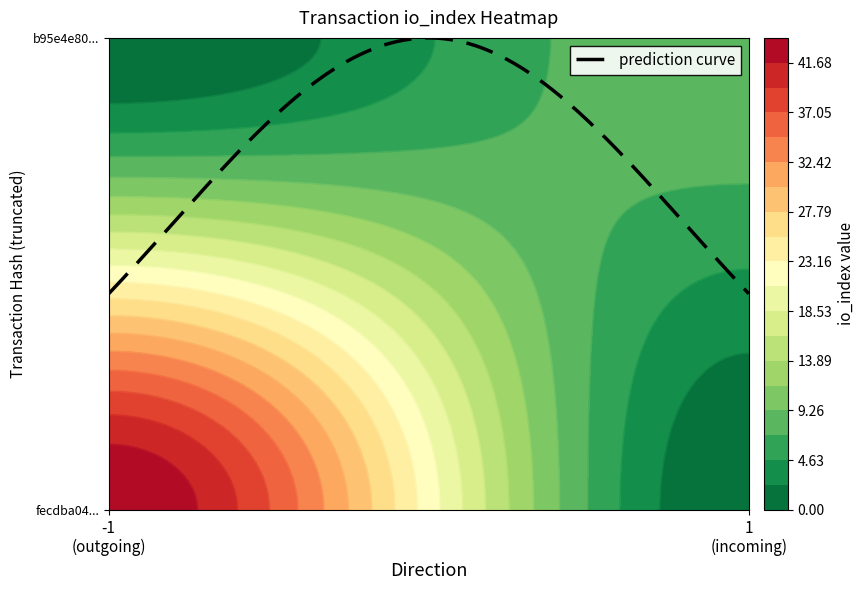

Read the fecdba0436f04ce955340a4e1d89c88cda568d1 value at io_index, to the nearest 10.

40